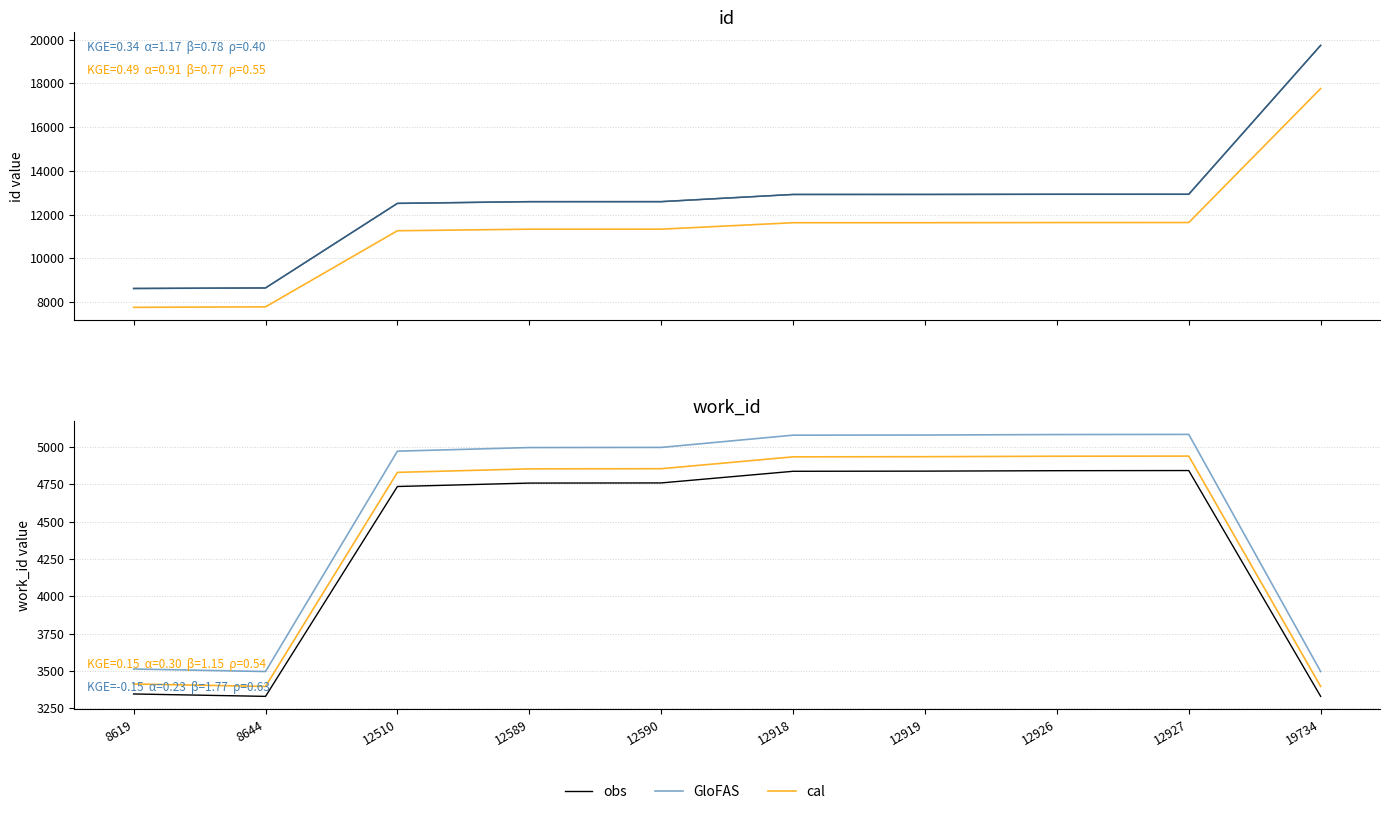

Where is the first local minimum for GloFAS?

8644